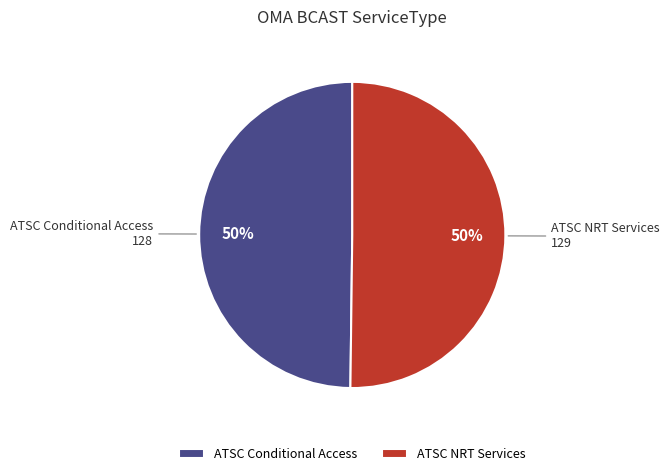

The ATSC Conditional Access slice represents 37% of the pie. True or false?

False